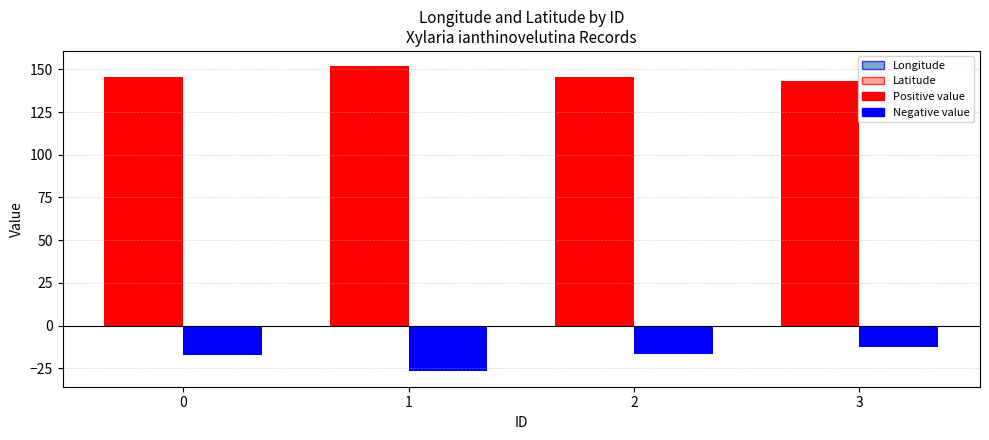

What is the average value of the Longitude series?

146.7